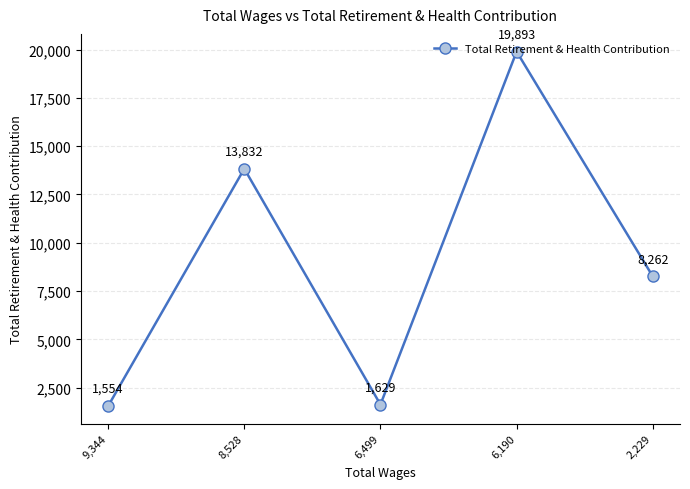

Which has a higher value, 8,528 or 6,190?

6,190